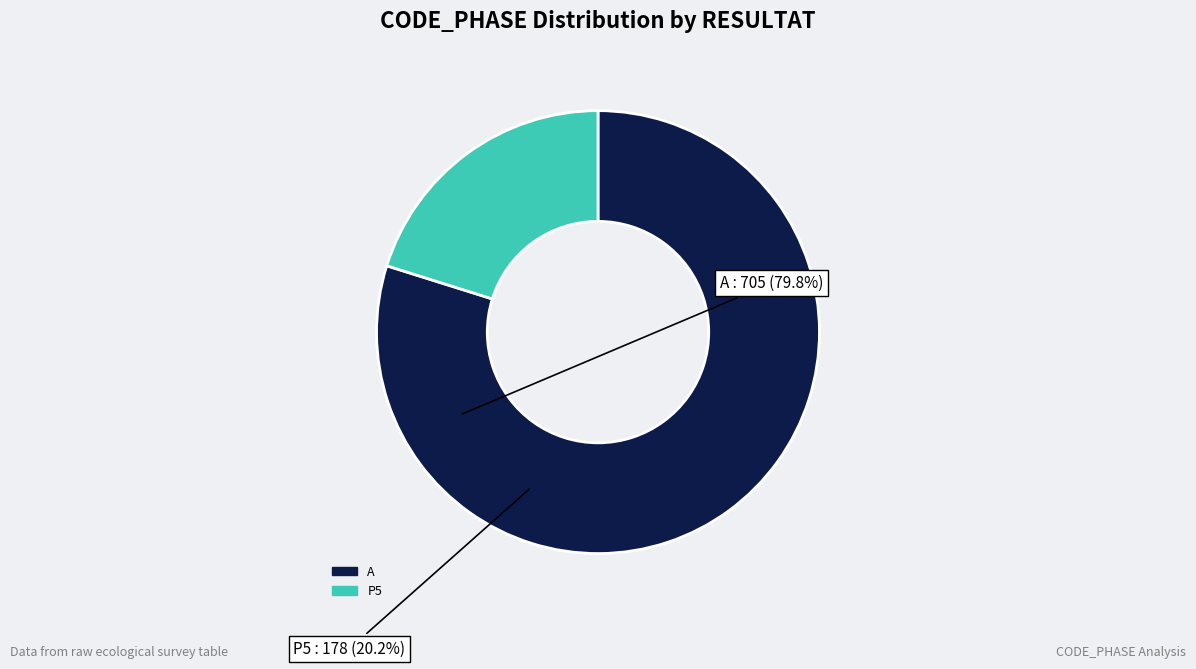

Is there a majority slice in this chart?

Yes